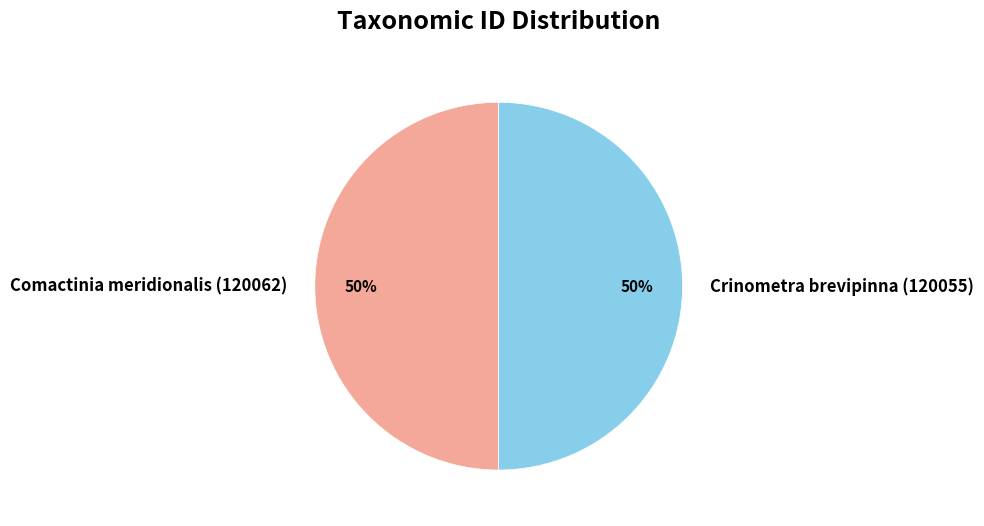

The Comactinia meridionalis (120062) slice represents 37% of the pie. True or false?

False